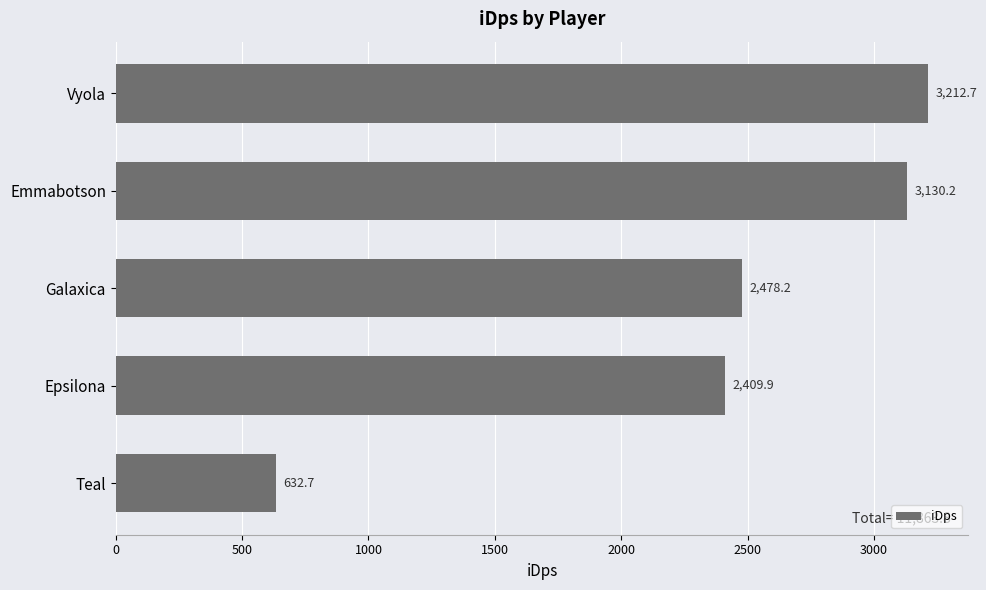

How many bars are there in total?

5